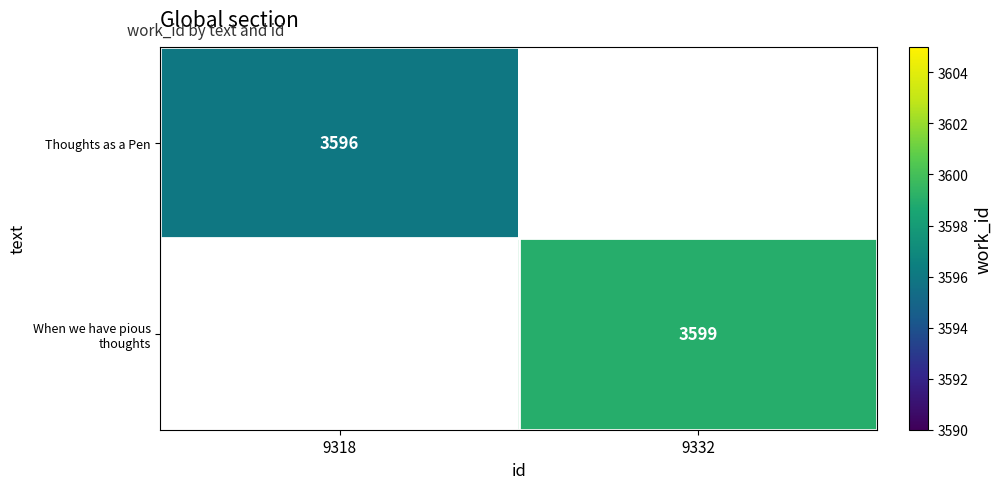

What is the minimum value shown in the chart?

3596.0